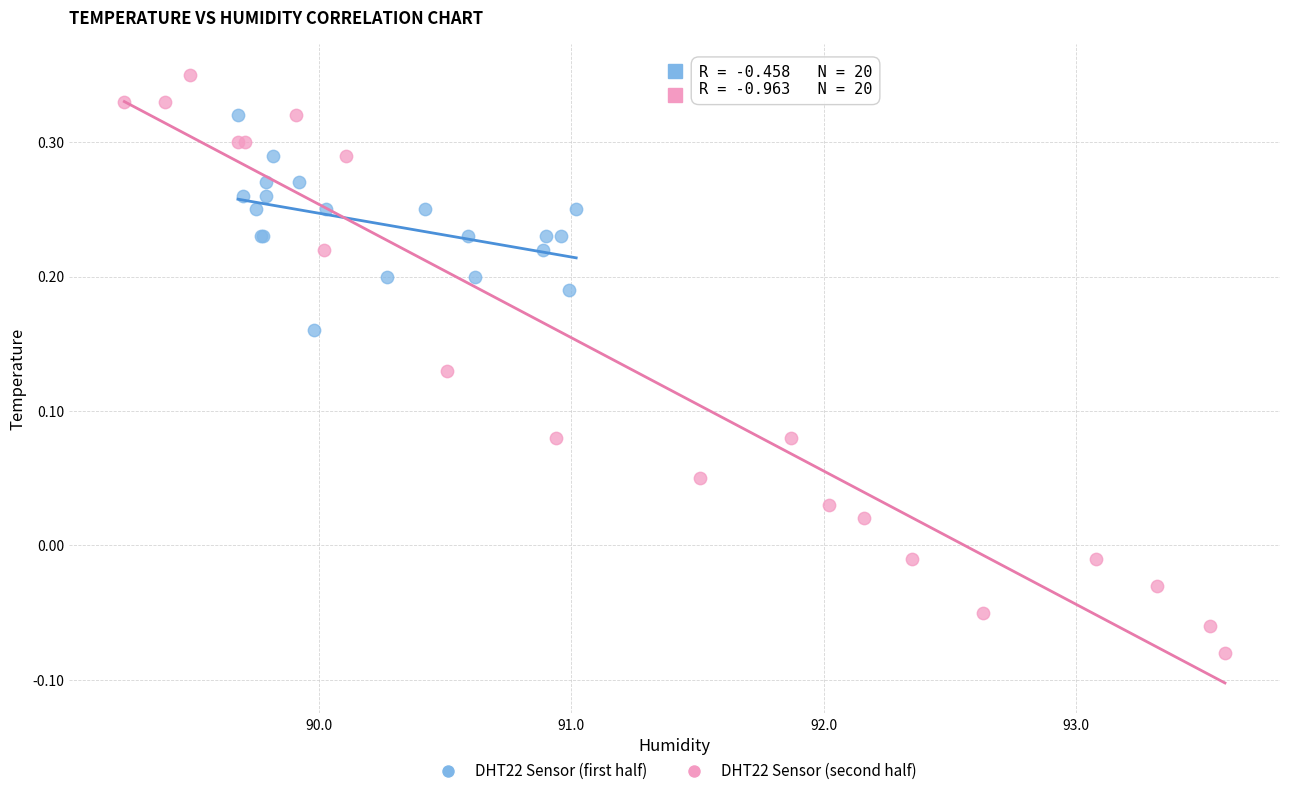

Which series has the widest spread of Y values?

DHT22 Sensor (second half)